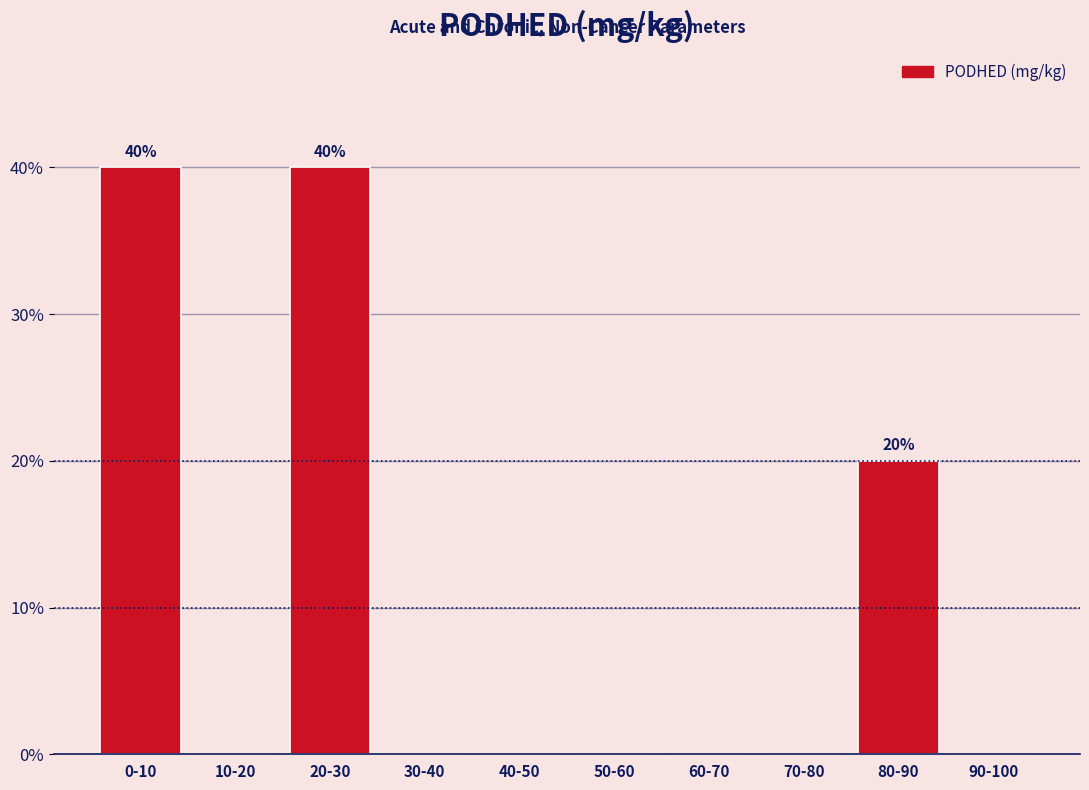

Reading left to right, transcribe all the data shown in this chart.

0-10=40	10-20=0	20-30=40	30-40=0	40-50=0	50-60=0	60-70=0	70-80=0	80-90=20	90-100=0